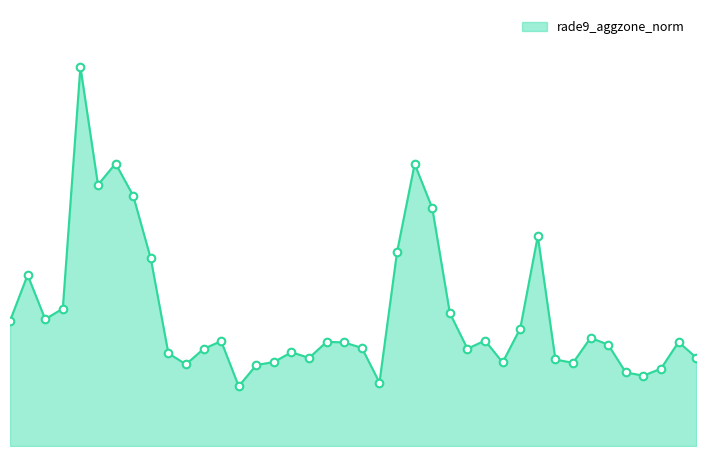

Does the chart have visible grid lines?

No